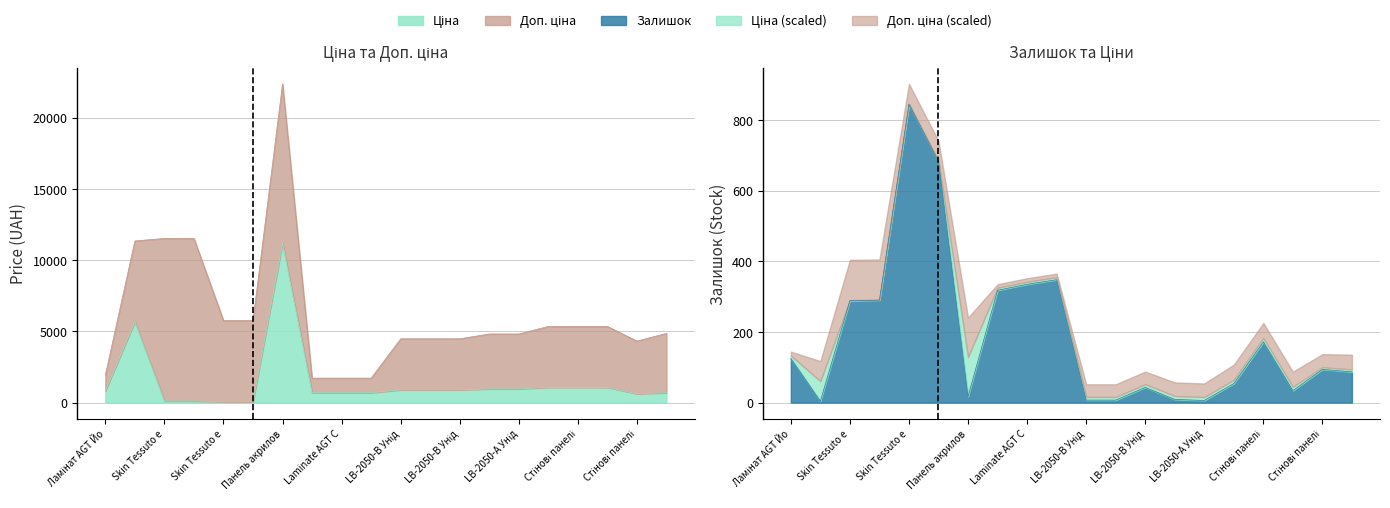

What is the sum of the Залишок values at Skin Tessuto edge (239792196) and Стінові панелі LB-2050 (283231856)?

344.0